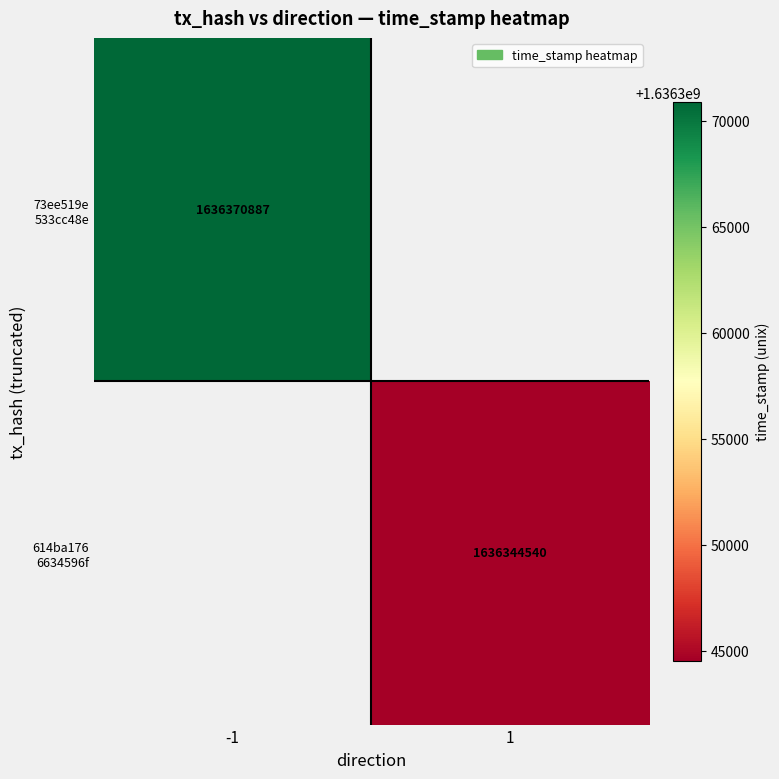

Rank the series by their maximum value, from highest to lowest.

73ee519e 533cc48e, 614ba176 6634596f